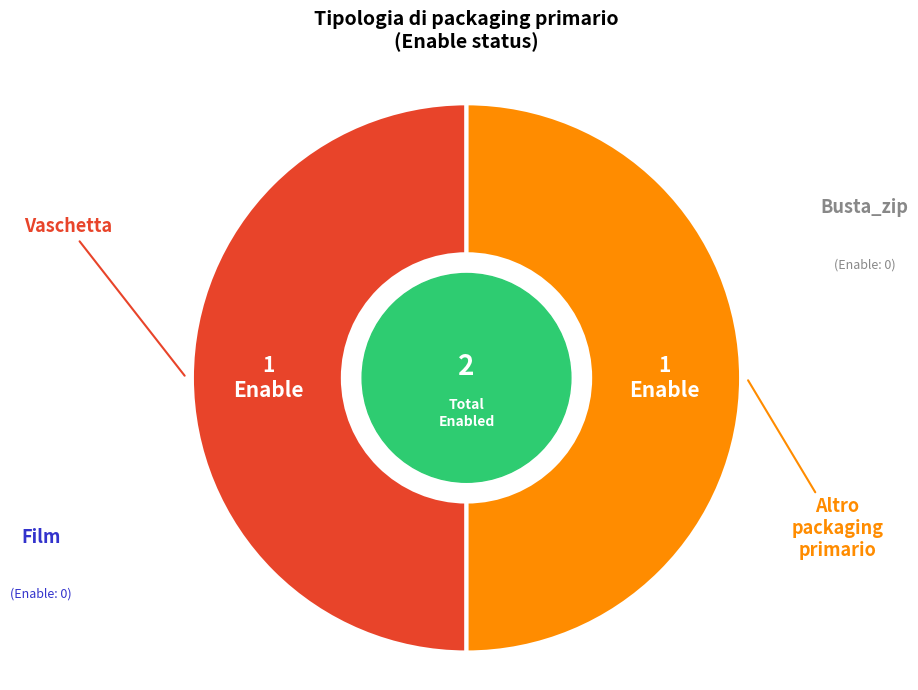

Count the number of slices in the pie.

2